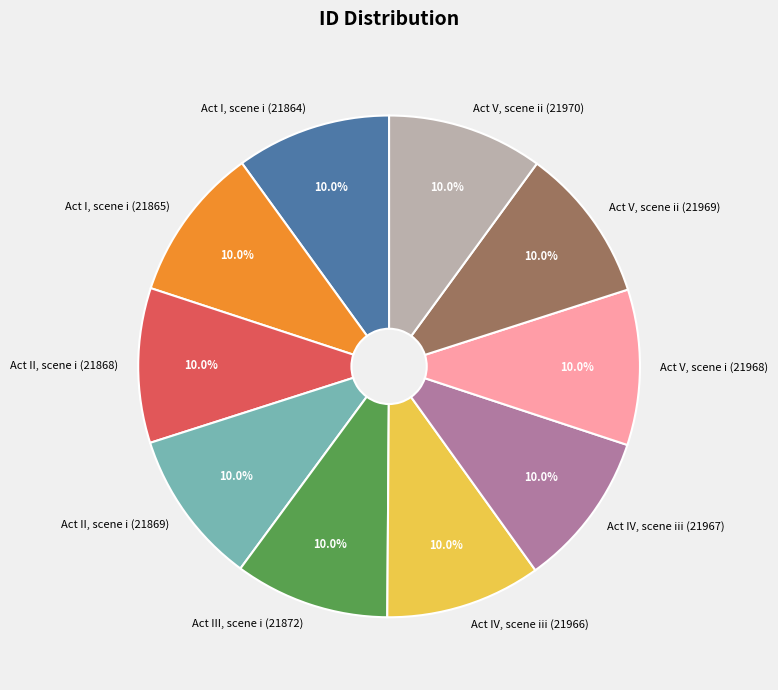

How many slices are in this pie chart?

10